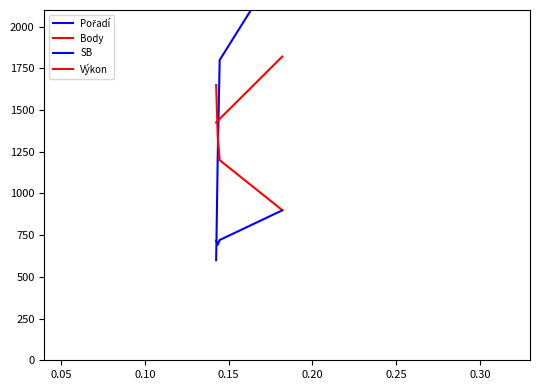

What is the spread (max minus min) of values at 0.15?

1501